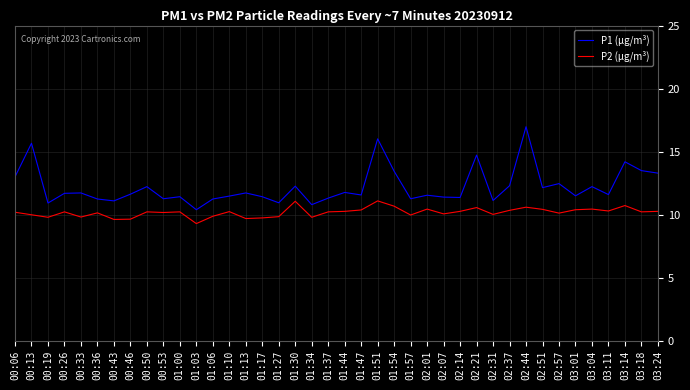

What is the difference between the second highest and second lowest values in the P2 (µg/m³) series?

1.4